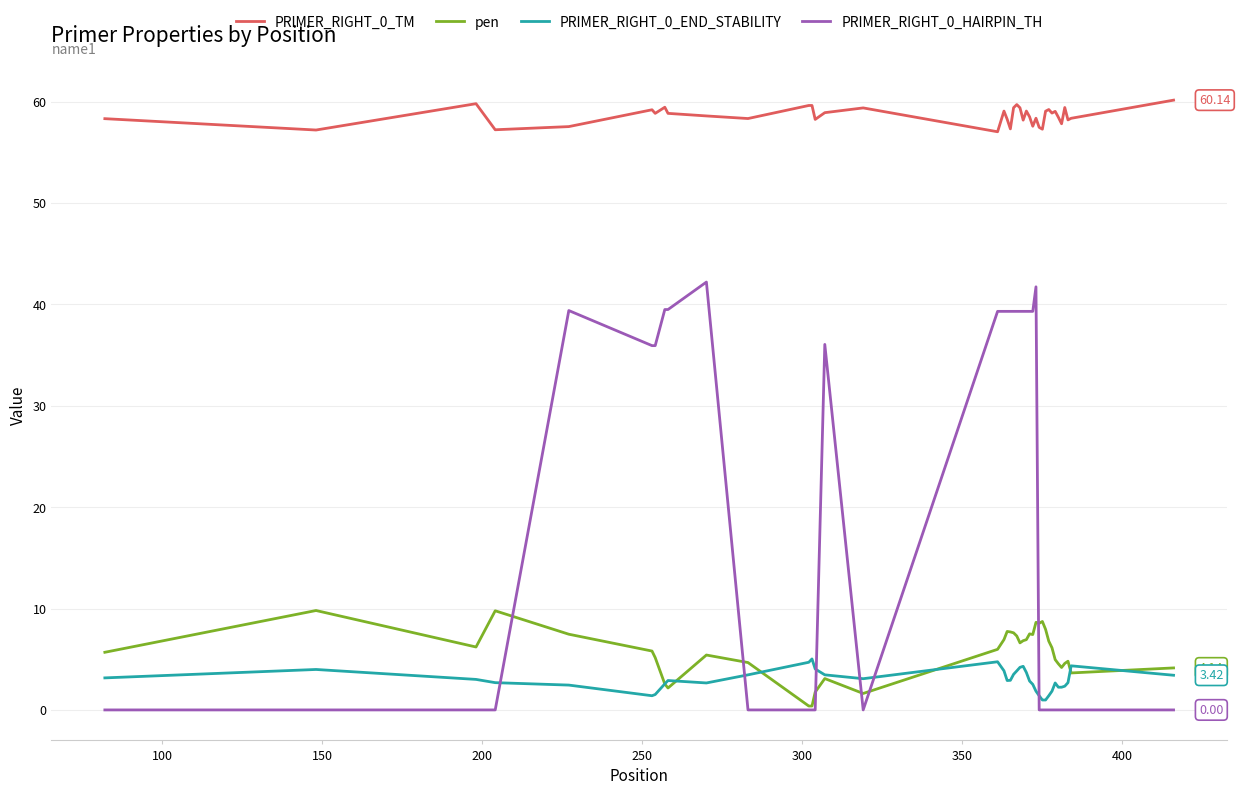

Which series has the widest spread of values?

PRIMER_RIGHT_0_HAIRPIN_TH